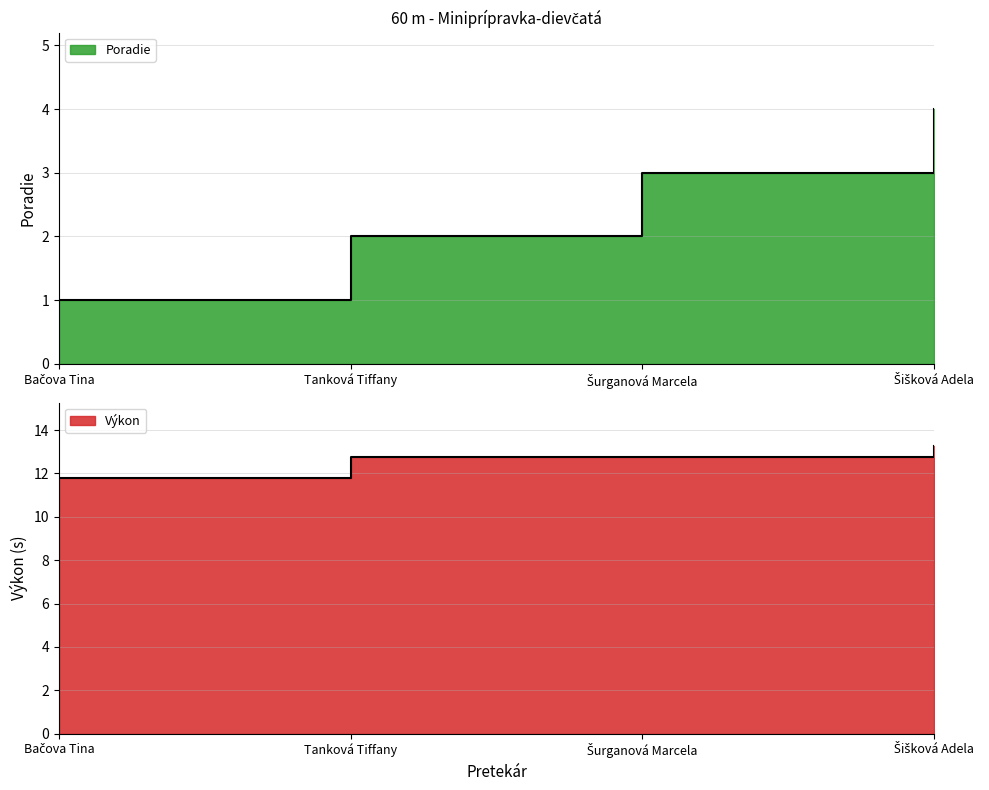

How many lines are shown in the chart?

2